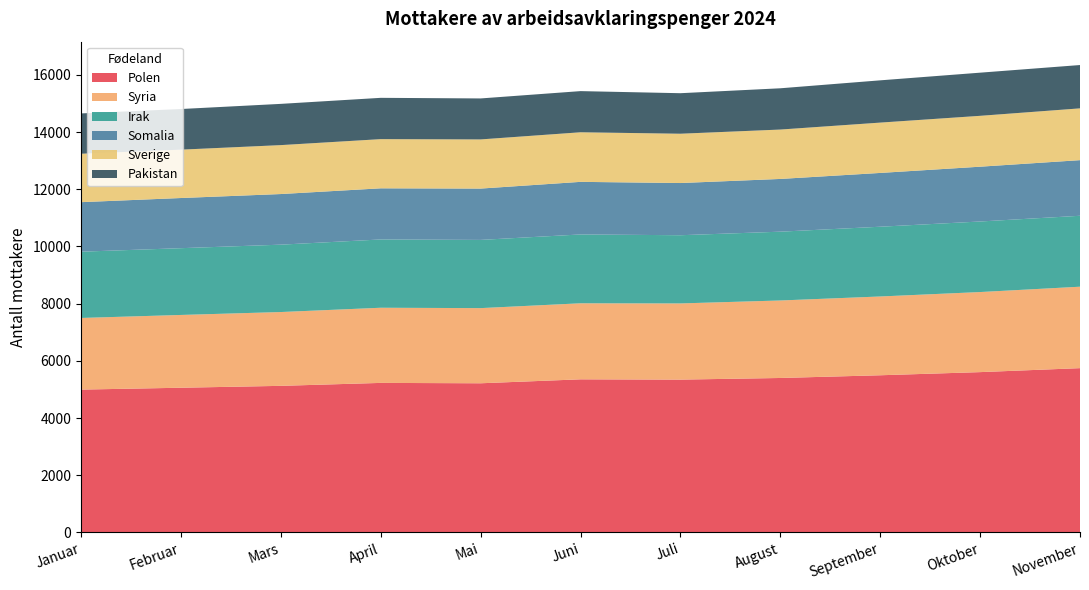

Reading left to right, what are all the values shown in this chart?

Polen: Januar=4994	Februar=5059	Mars=5125	April=5228	Mai=5215	Juni=5353	Juli=5343	August=5400	September=5495	Oktober=5605	November=5744
Syria: Januar=2505	Februar=2545	Mars=2581	April=2628	Mai=2628	Juni=2659	Juli=2664	August=2710	September=2755	Oktober=2800	November=2848
Irak: Januar=2317	Februar=2335	Mars=2356	April=2388	Mai=2385	Juni=2407	Juli=2385	August=2406	September=2439	Oktober=2467	November=2480
Somalia: Januar=1732	Februar=1754	Mars=1770	April=1788	Mai=1795	Juni=1839	Juli=1825	August=1844	September=1881	Oktober=1916	November=1945
Sverige: Januar=1693	Februar=1691	Mars=1711	April=1720	Mai=1719	Juni=1734	Juli=1724	August=1727	September=1760	Oktober=1779	November=1811
Pakistan: Januar=1410	Februar=1421	Mars=1442	April=1444	Mai=1433	Juni=1439	Juli=1417	August=1443	September=1478	Oktober=1509	November=1515